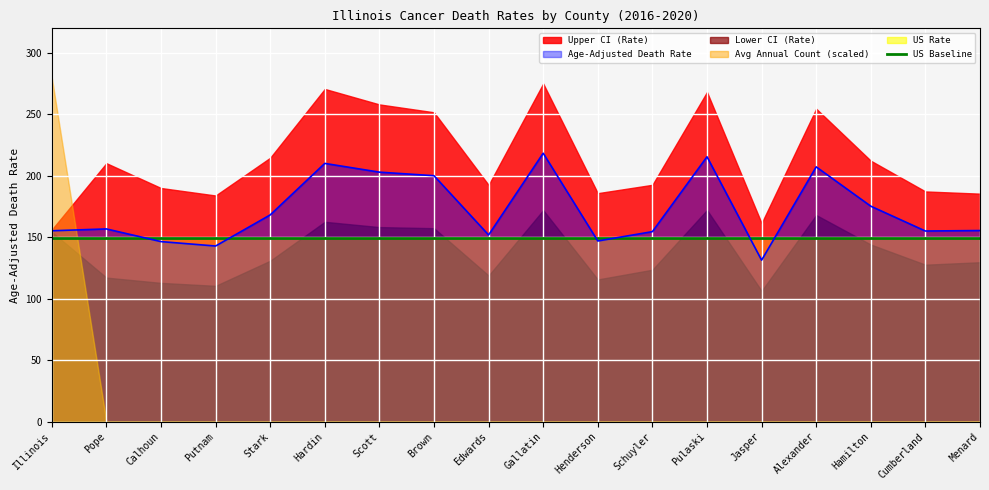

True or false: IL Rate Line has more than 0 points higher than both neighbors.

True